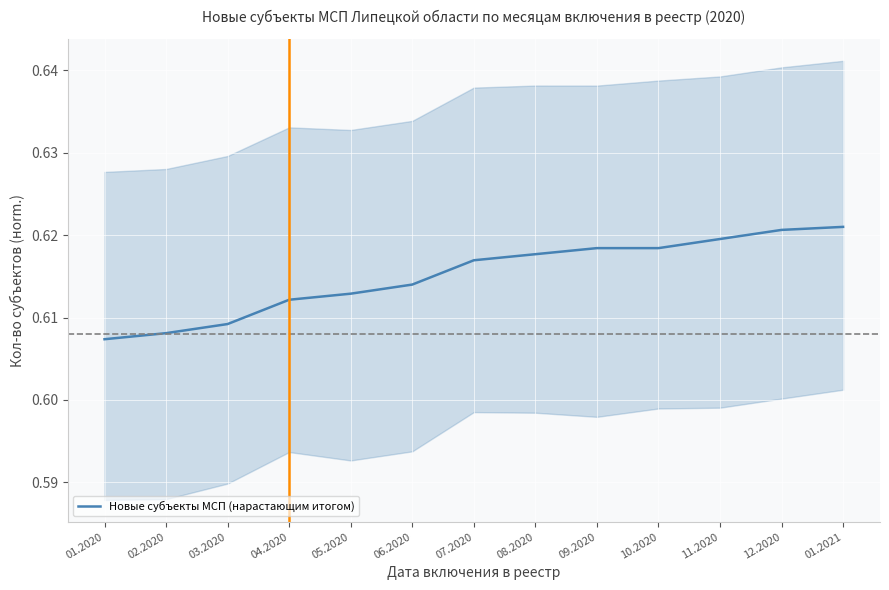

The chart shows a value of 0.6 at 10.2020. True or false?

True